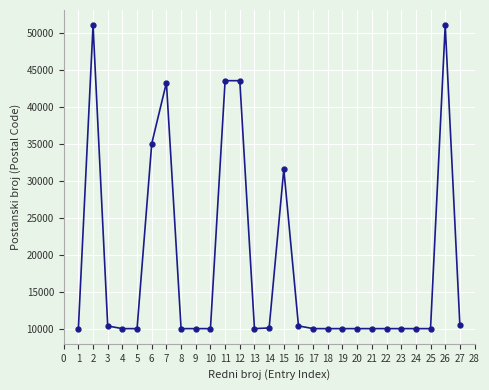

What is the smallest value displayed?

10000